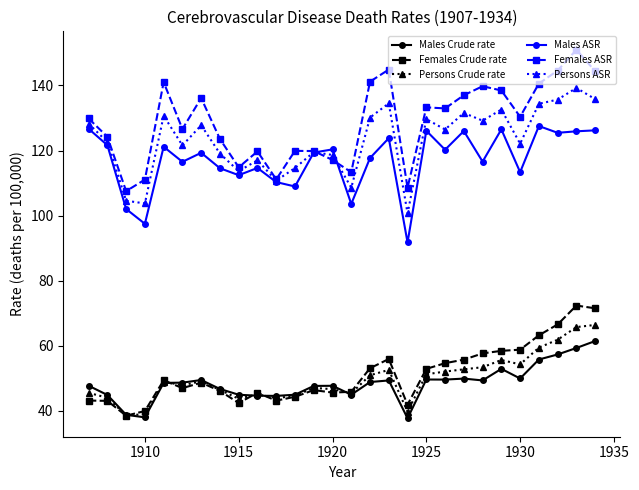

What is the value of the Persons ASR point at the 5th from the left?

130.7